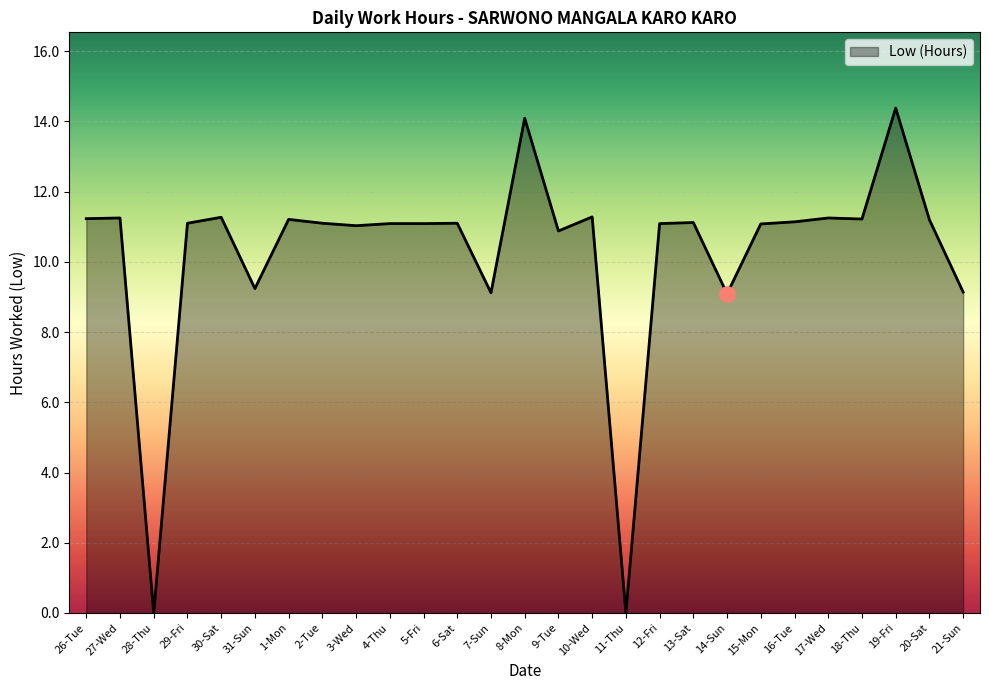

Which has a higher value, 17-Wed or 31-Sun?

17-Wed